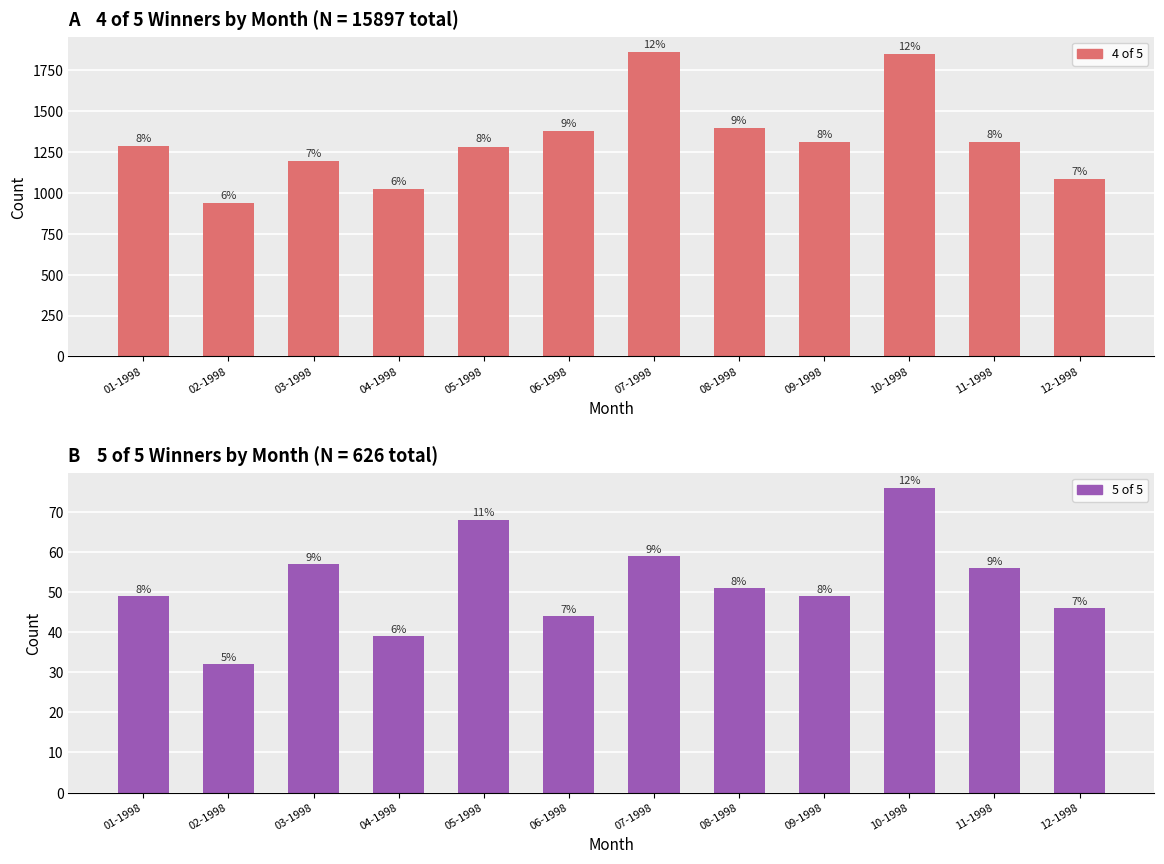

What is the difference between the 5 of 5 values at 03-1998 and 10-1998?

19